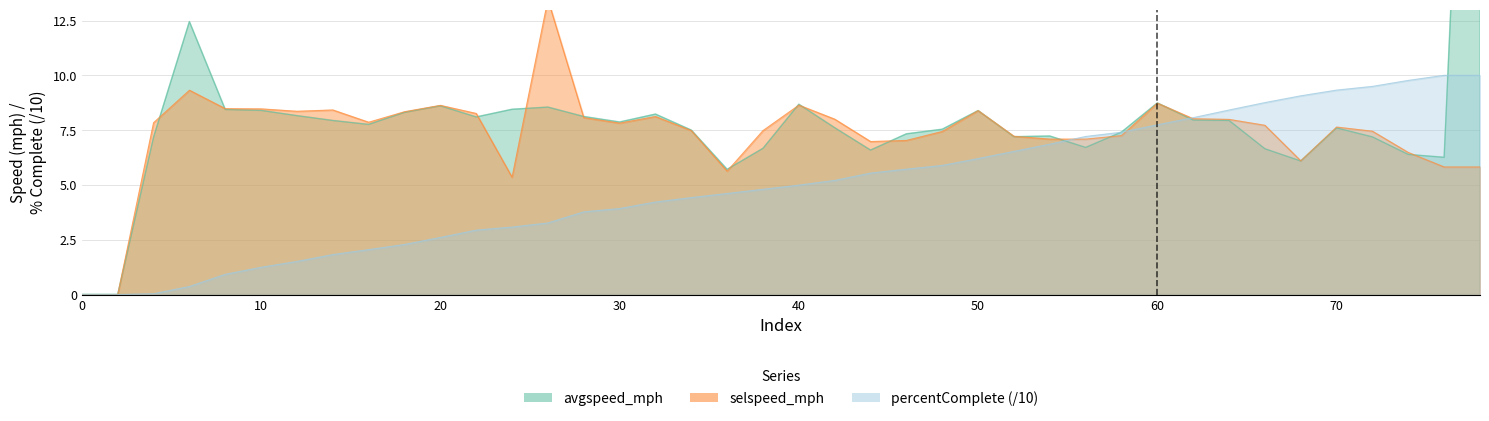

Which series has the largest total across all categories?

avgspeed_mph